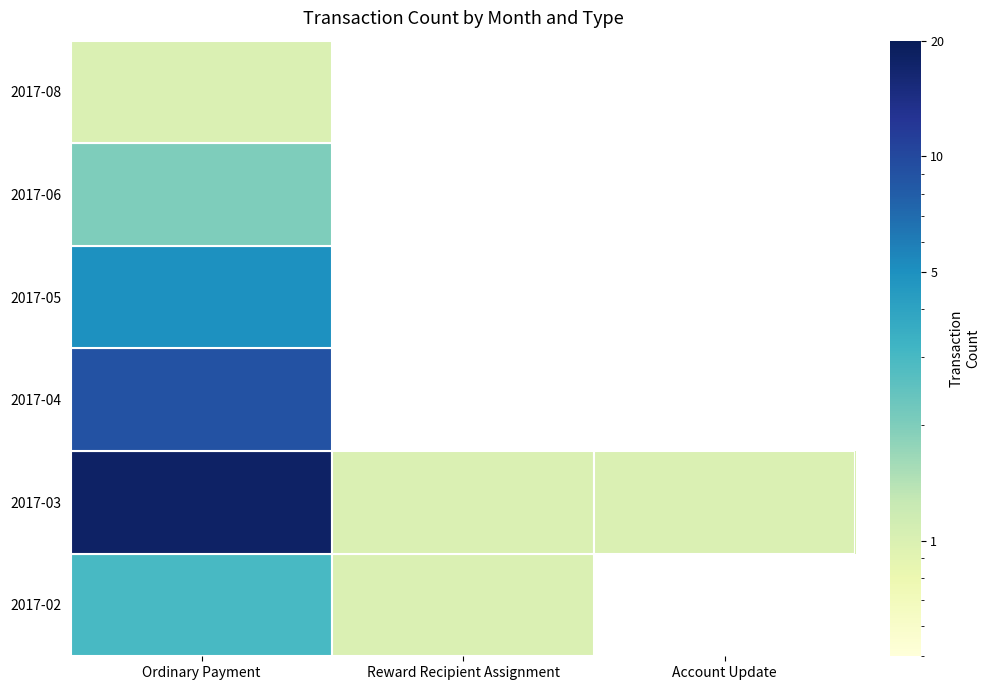

Which has a higher value, Account Update or Ordinary Payment?

Ordinary Payment